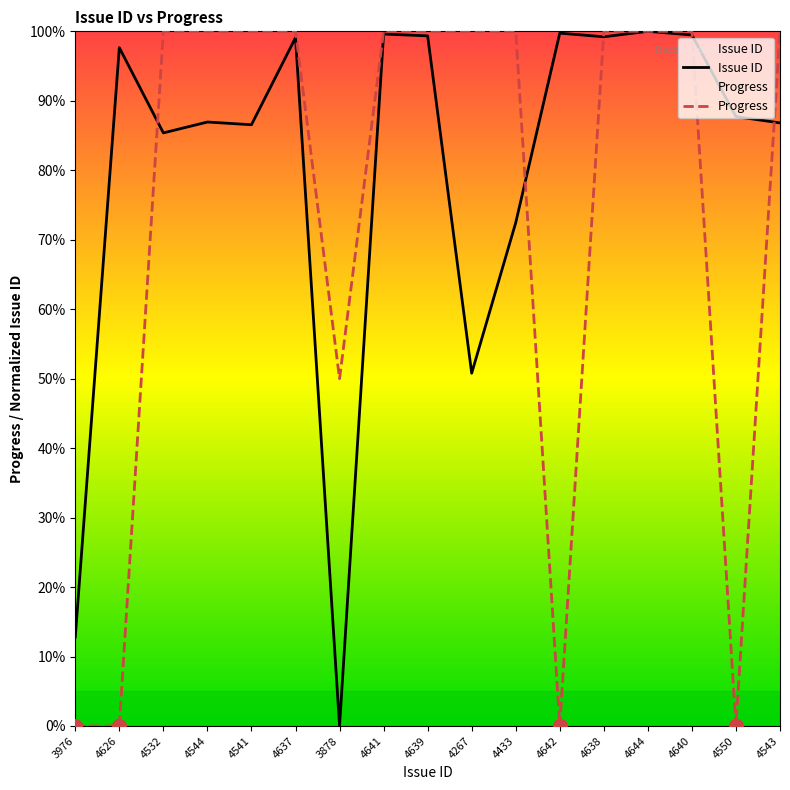

Which series has the widest spread of values?

Issue ID